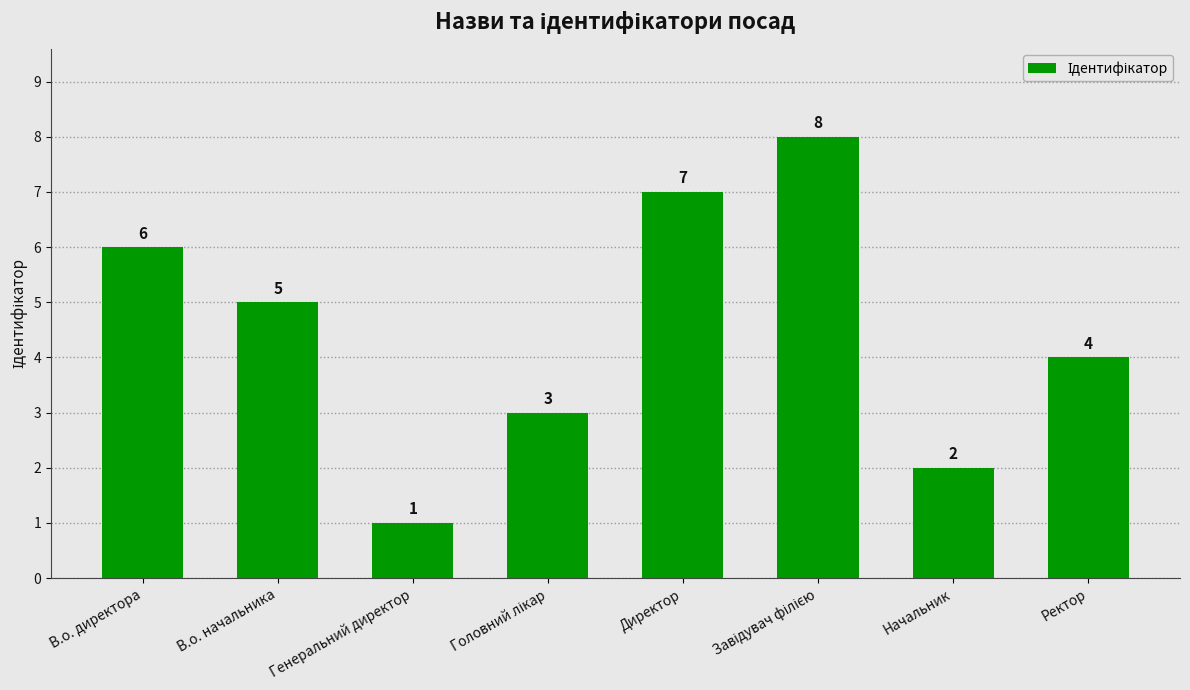

Read the value at Директор.

7